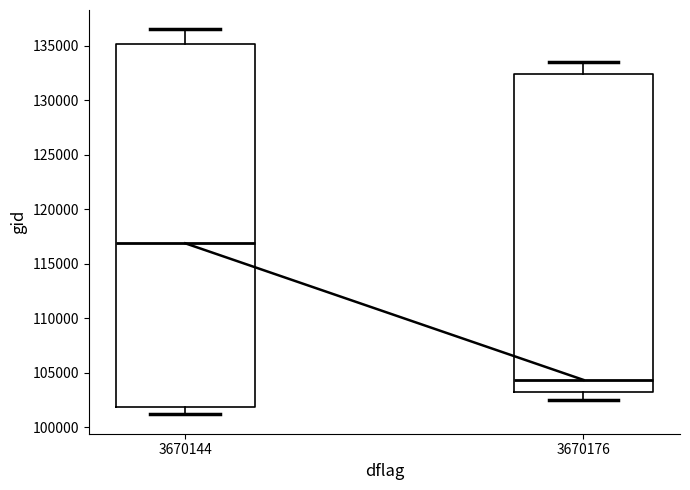

Which box's median line is the lowest?

3670176